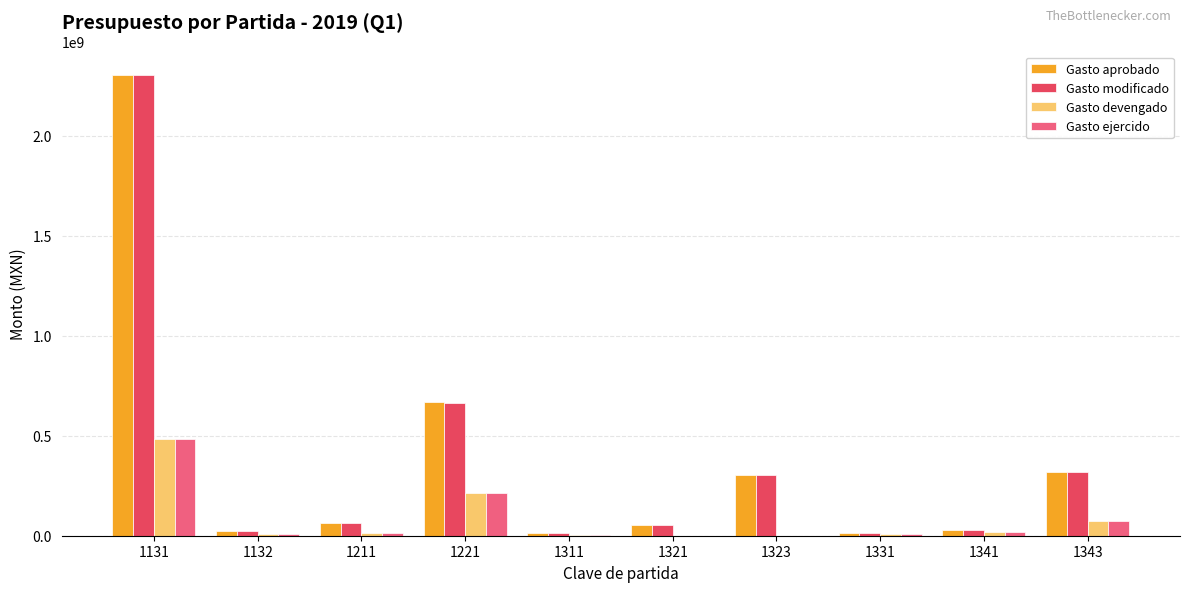

What is the spread (max minus min) of values at 1321?

55750455.5